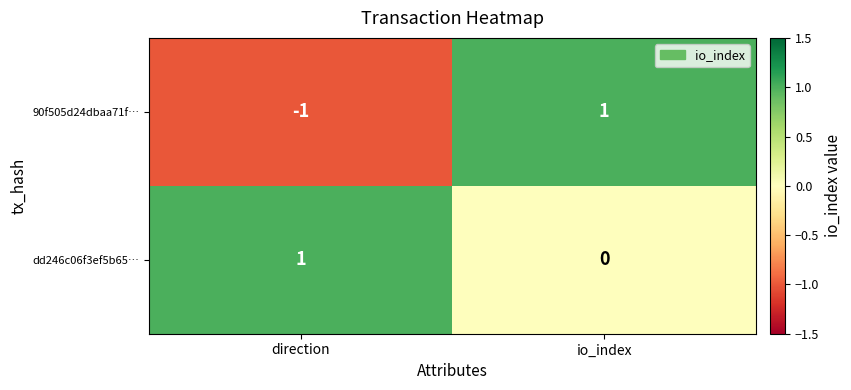

Reading left to right, list all the values displayed in this chart.

90f505d24dbaa71f…: -1	1
dd246c06f3ef5b65…: 1	0